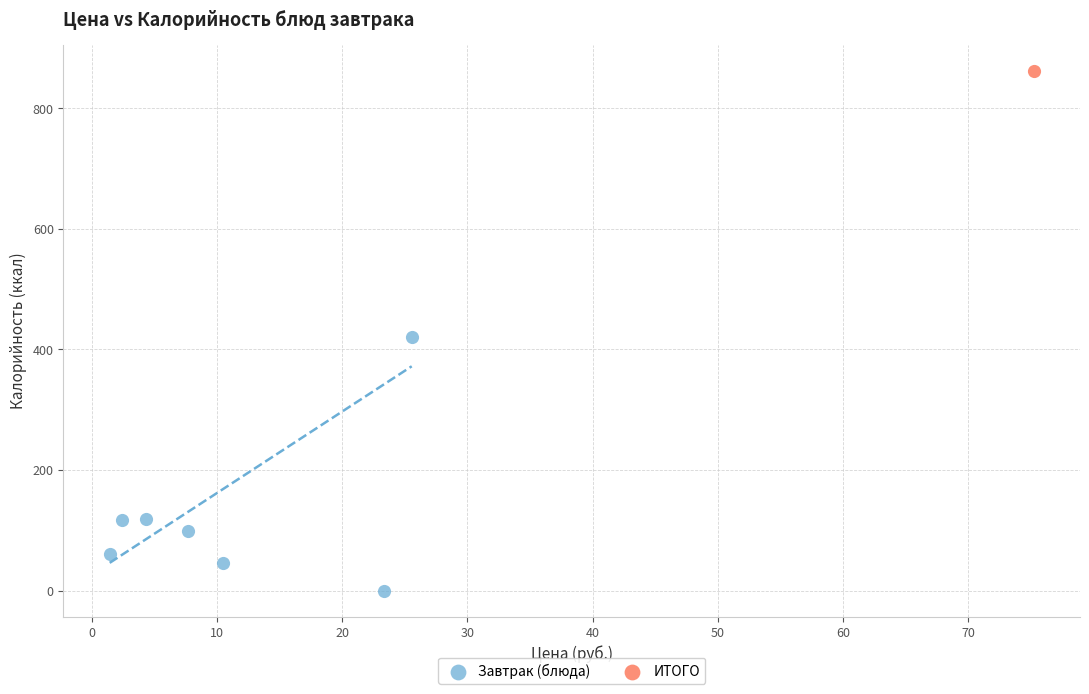

What are all the series names shown in the legend?

Завтрак (блюда), ИТОГО